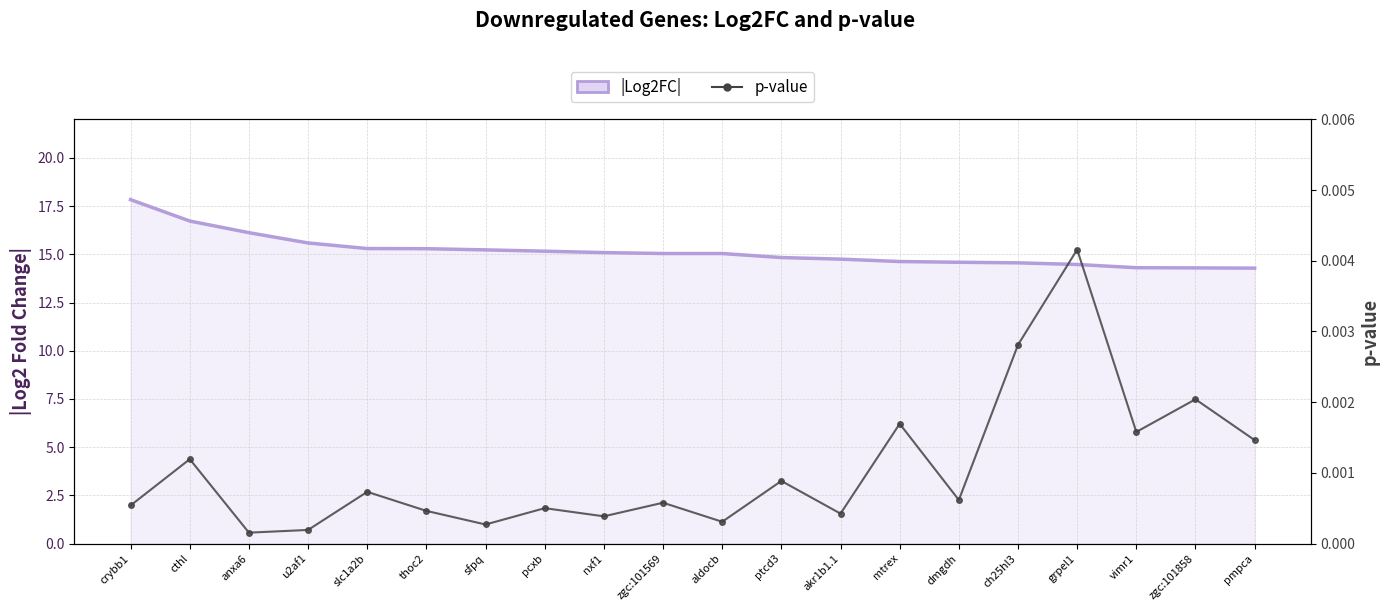

What are all the series names shown in the legend?

|Log2FC|, p-value